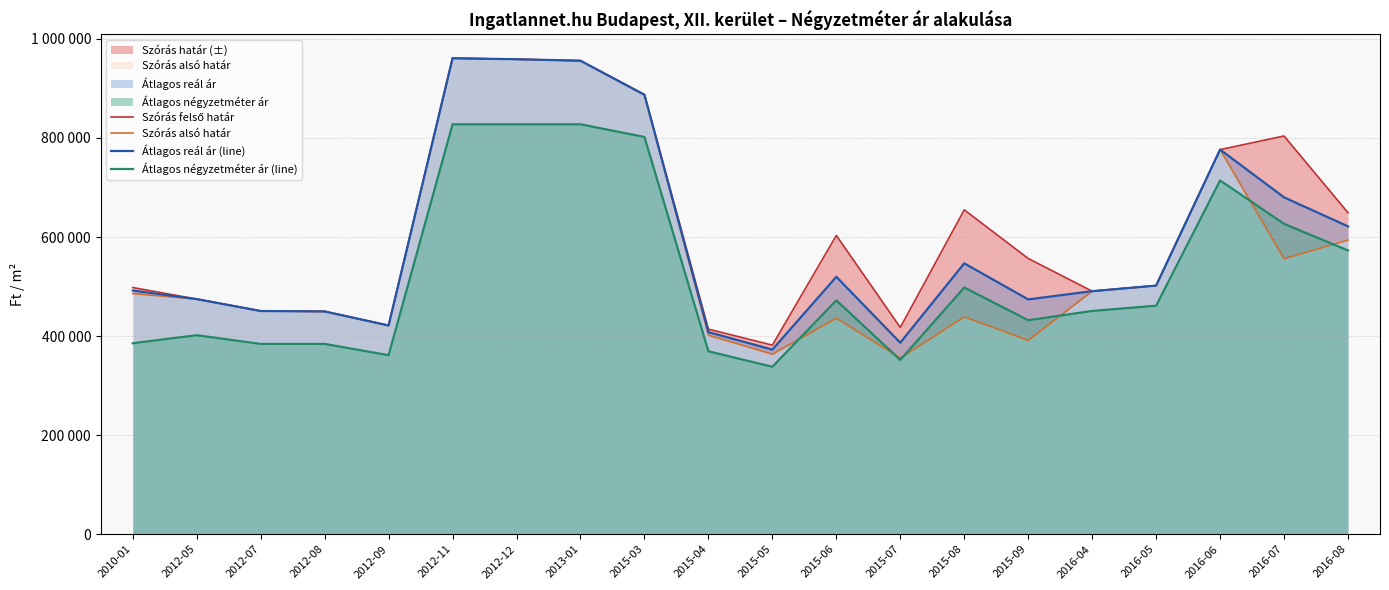

Is the value of Átlagos reál ár (line) at 2016-04 greater than the value of Átlagos négyzetméter ár (line) at 2010-01?

Yes